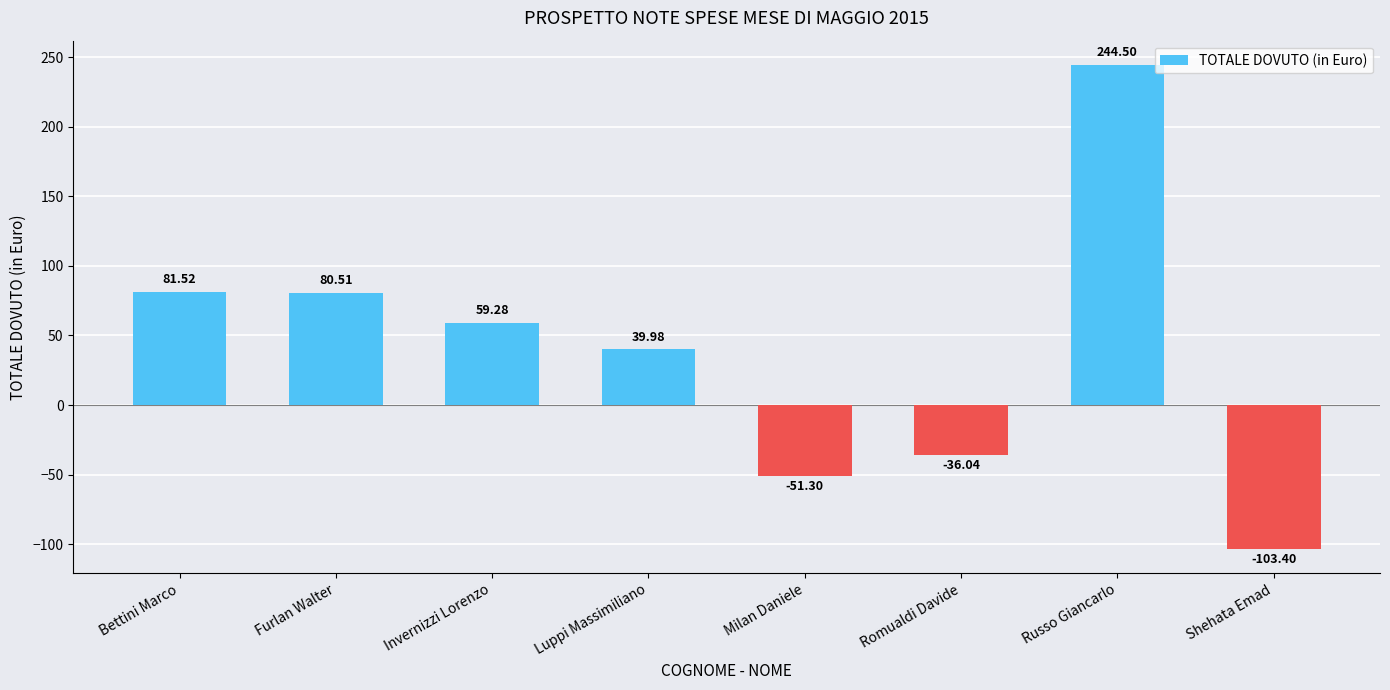

True or false: the data shows -137.5 at Shehata Emad.

False